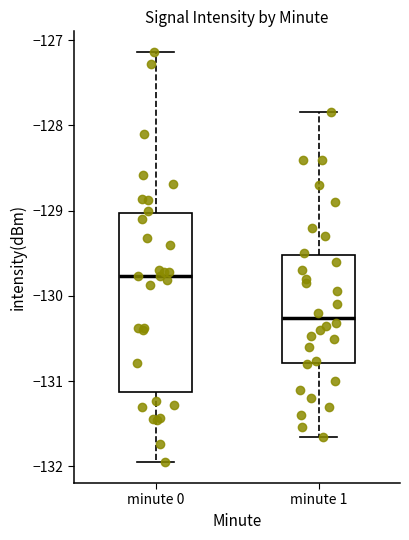

Which box has the highest median line?

minute 0